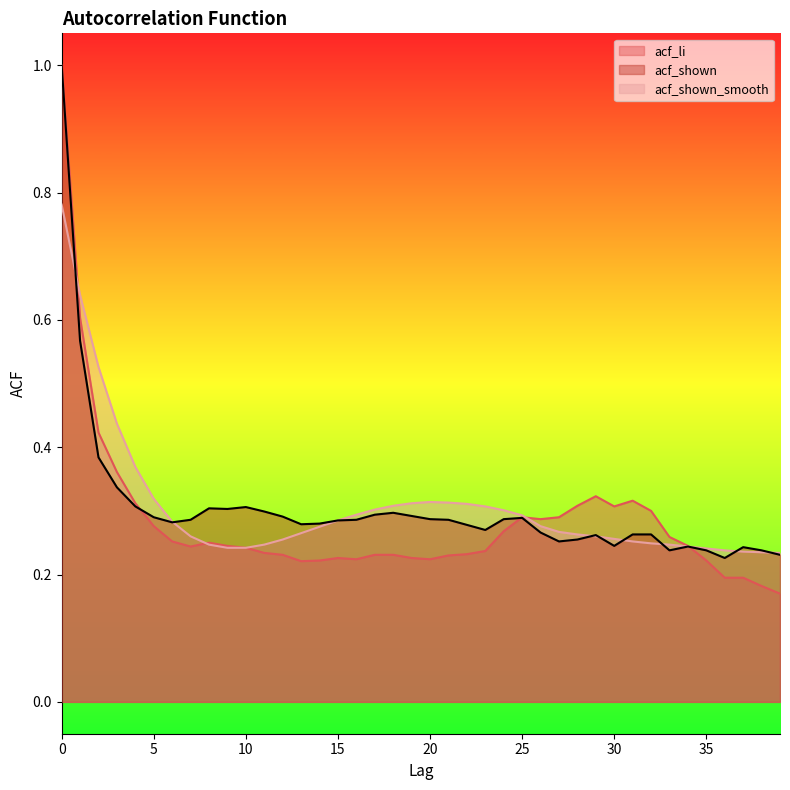

Reading left to right, list all the values displayed in this chart.

acf_li: 1.0	0.6	0.4	0.4	0.3	0.3	0.3	0.2	0.2	0.2	0.2	0.2	0.2	0.2	0.2	0.2	0.2	0.2	0.2	0.2	0.2	0.2	0.2	0.2	0.3	0.3	0.3	0.3	0.3	0.3	0.3	0.3	0.3	0.3	0.2	0.2	0.2	0.2	0.2	0.2
acf_shown: 1.0	0.6	0.4	0.3	0.3	0.3	0.3	0.3	0.3	0.3	0.3	0.3	0.3	0.3	0.3	0.3	0.3	0.3	0.3	0.3	0.3	0.3	0.3	0.3	0.3	0.3	0.3	0.3	0.3	0.3	0.2	0.3	0.3	0.2	0.2	0.2	0.2	0.2	0.2	0.2
acf_shown_smooth: 0.8	0.6	0.5	0.4	0.4	0.3	0.3	0.3	0.2	0.2	0.2	0.2	0.3	0.3	0.3	0.3	0.3	0.3	0.3	0.3	0.3	0.3	0.3	0.3	0.3	0.3	0.3	0.3	0.3	0.3	0.3	0.3	0.2	0.2	0.2	0.2	0.2	0.2	0.2	0.2